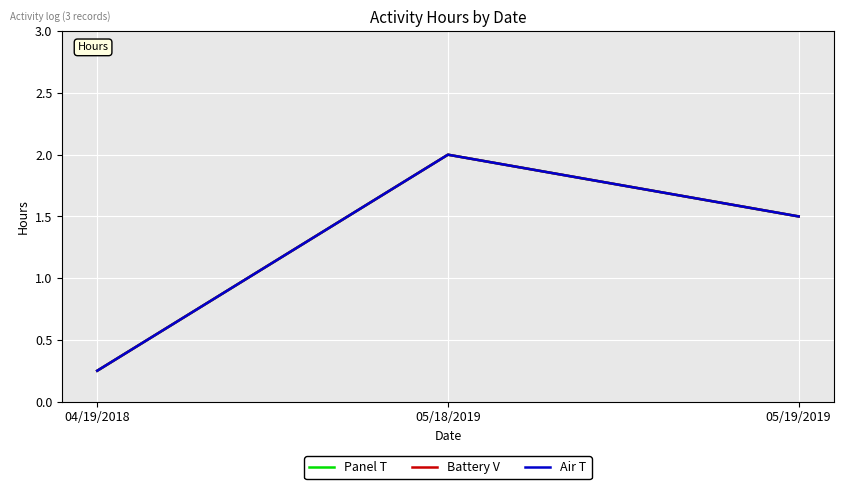

Does the chart have visible grid lines?

Yes